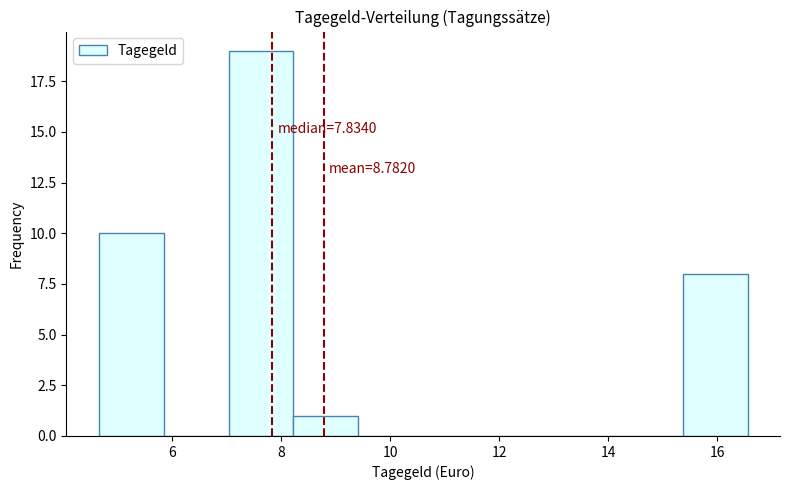

Over which range of the x-axis is the bar tallest?

7.0 to 8.2